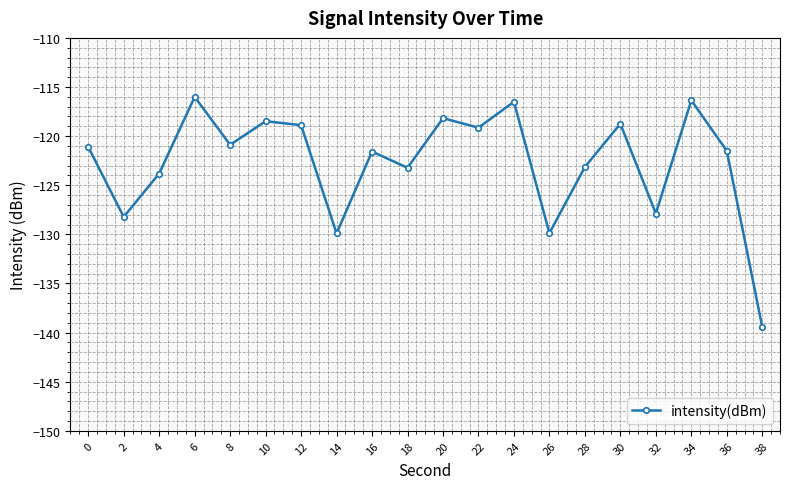

What is the change in value from 2 to 38?

-11.2